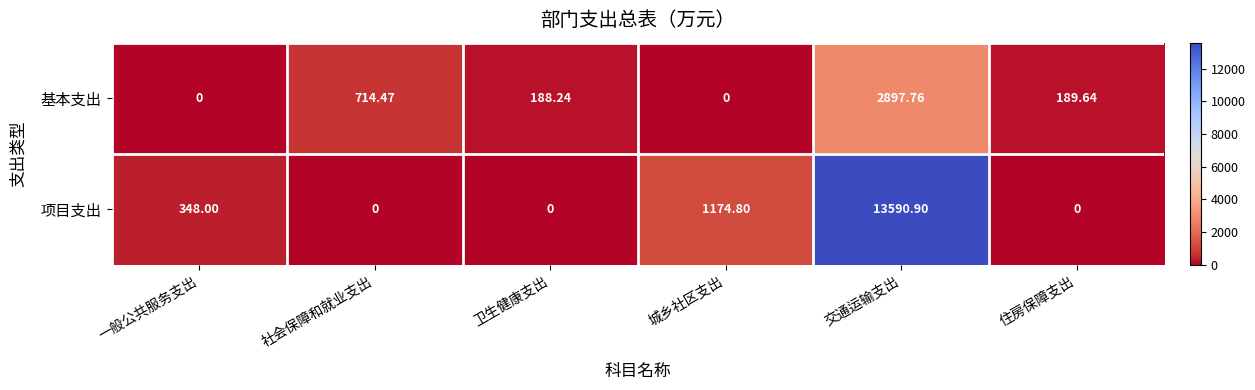

At which label does 基本支出 first exceed 189?

社会保障和就业支出